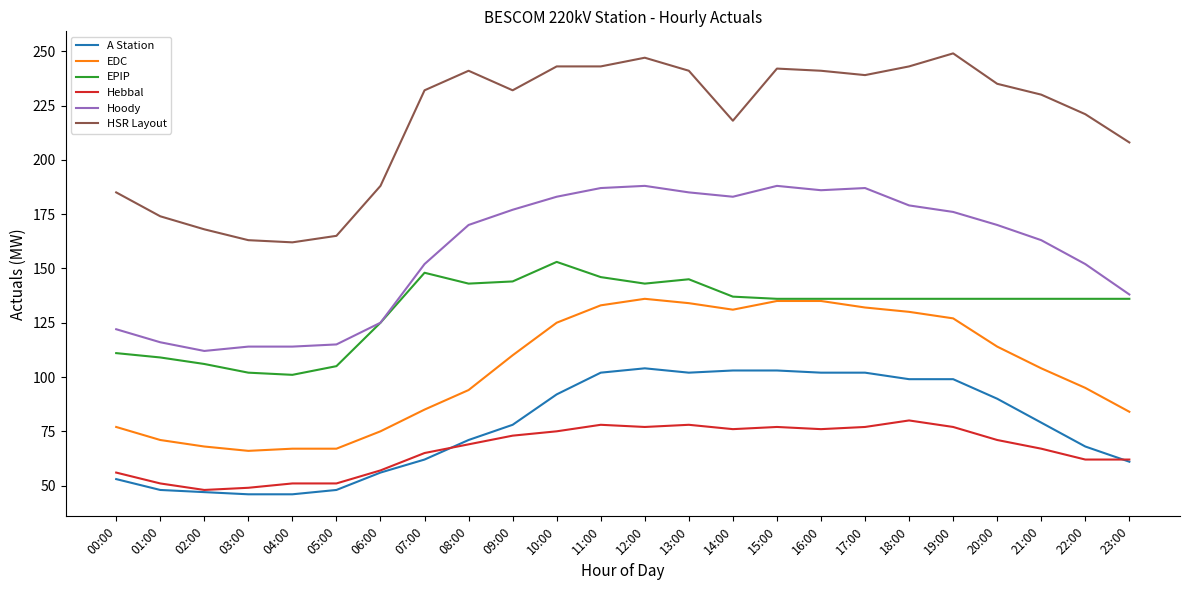

Is it true that EDC equals 85 at 07:00?

True